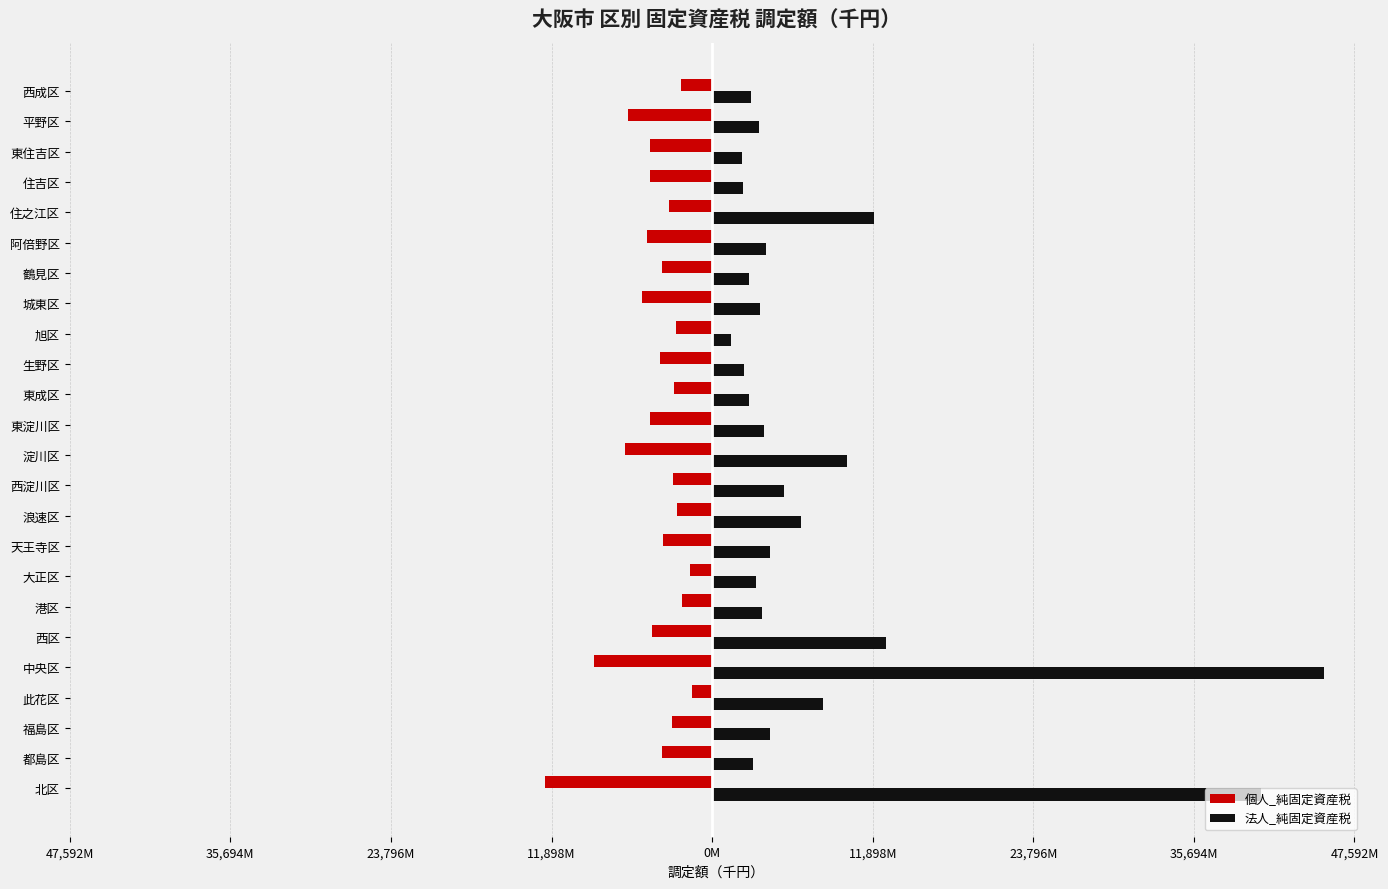

What are all the series names shown in the legend?

個人_純固定資産税, 法人_純固定資産税